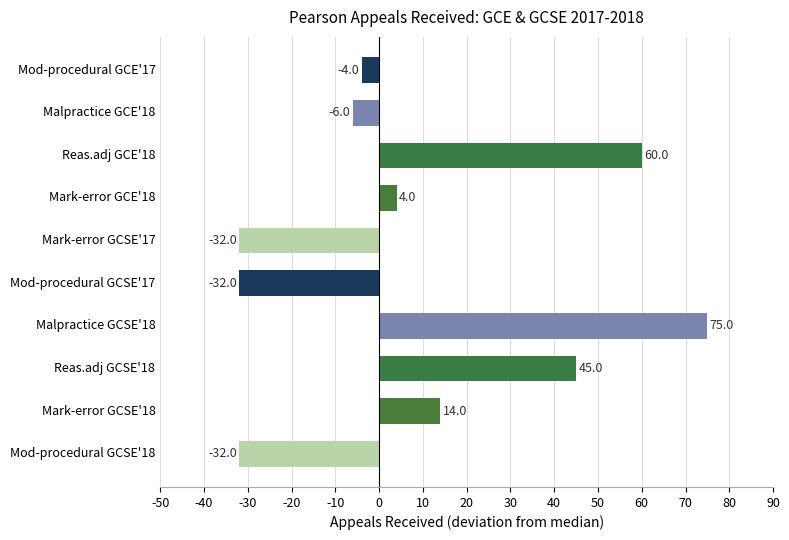

Which has a higher value, Malpractice GCE'18 or Mark-error GCE'18?

Mark-error GCE'18